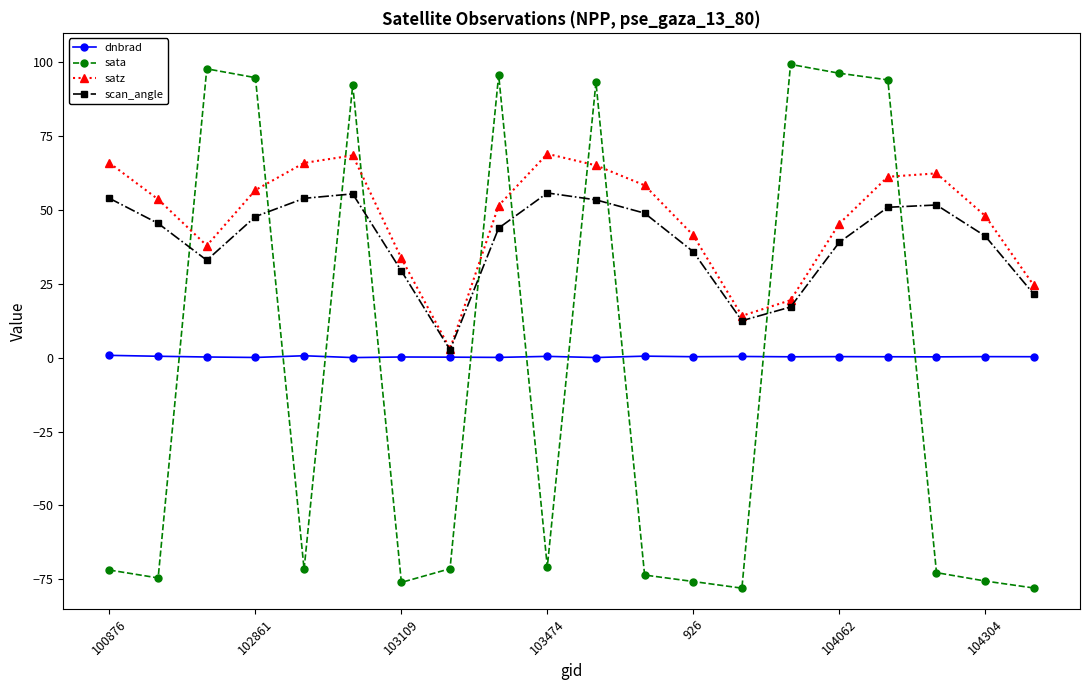

What is the highest value of the sata series?

99.3